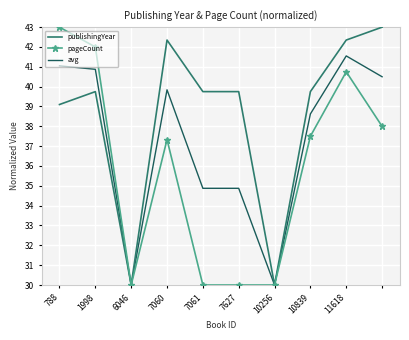

Which series has the largest total across all categories?

publishingYear